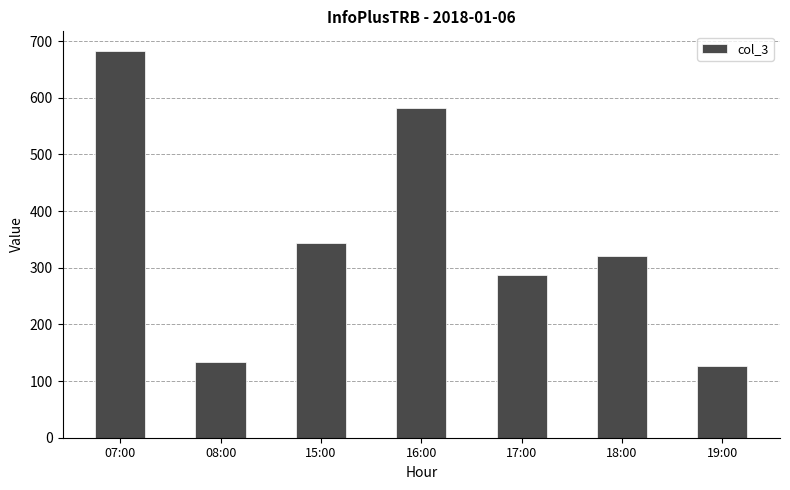

Are the bars horizontal?

No